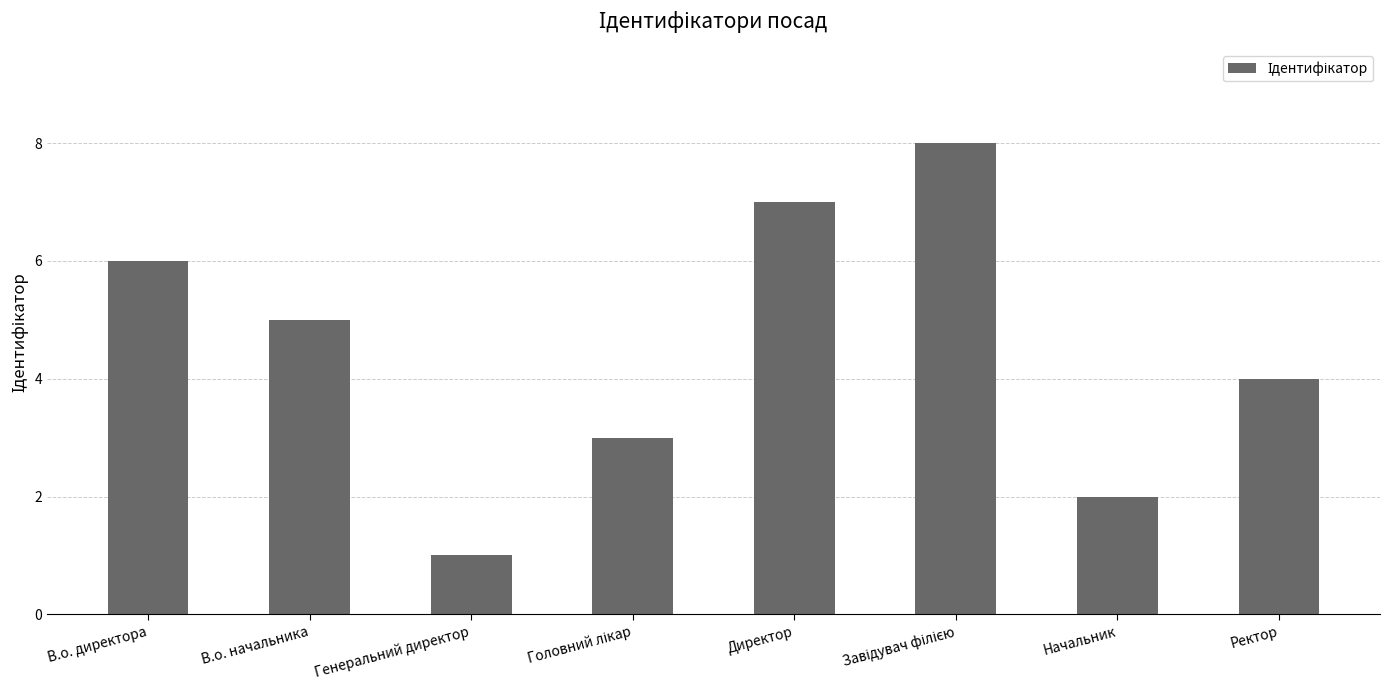

What is the difference between the second highest and second lowest values?

5